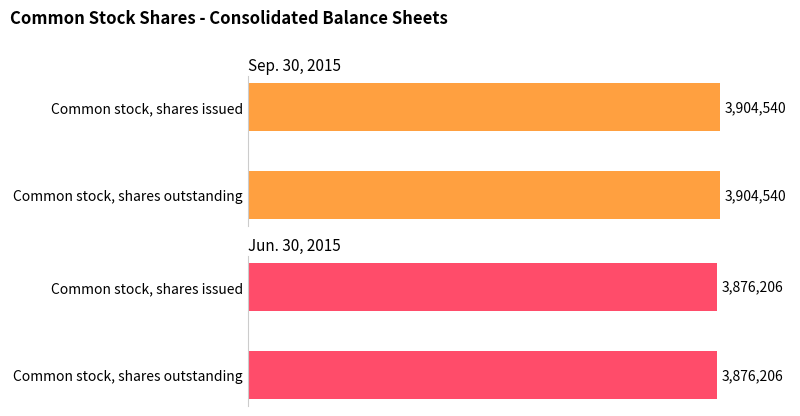

What is the highest value of the Jun. 30, 2015 series?

3876206